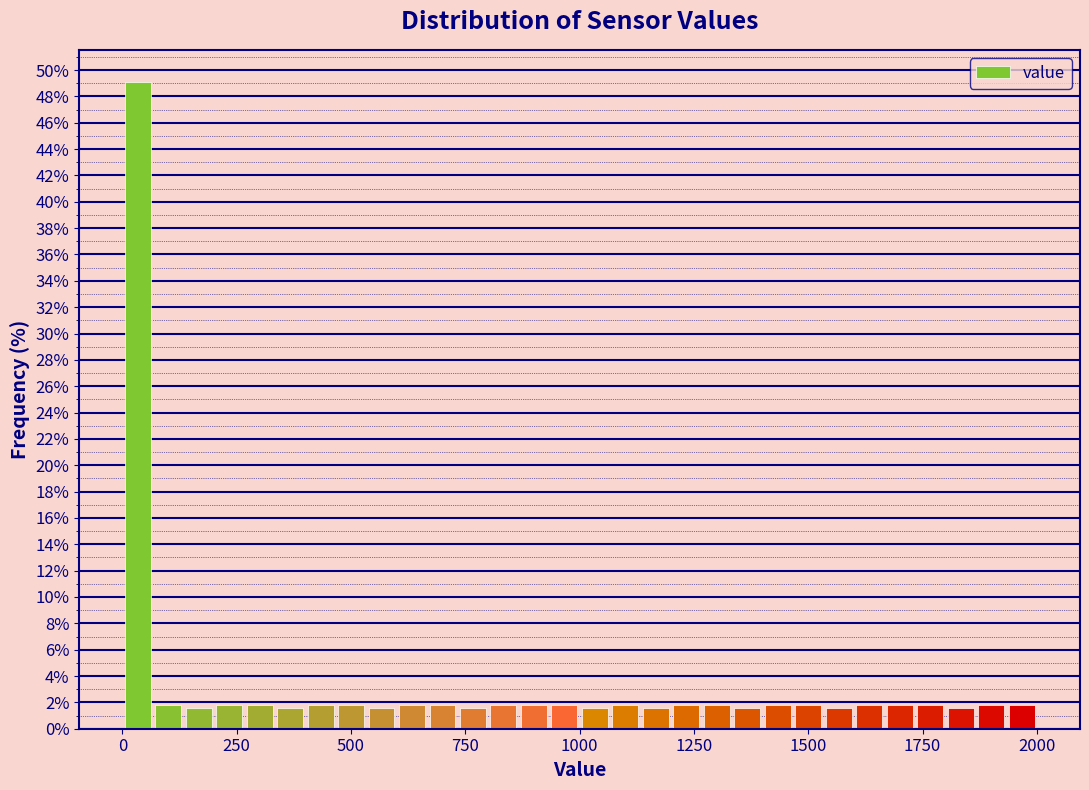

Read against the x-axis, roughly where is the centre of the tallest bar?

50